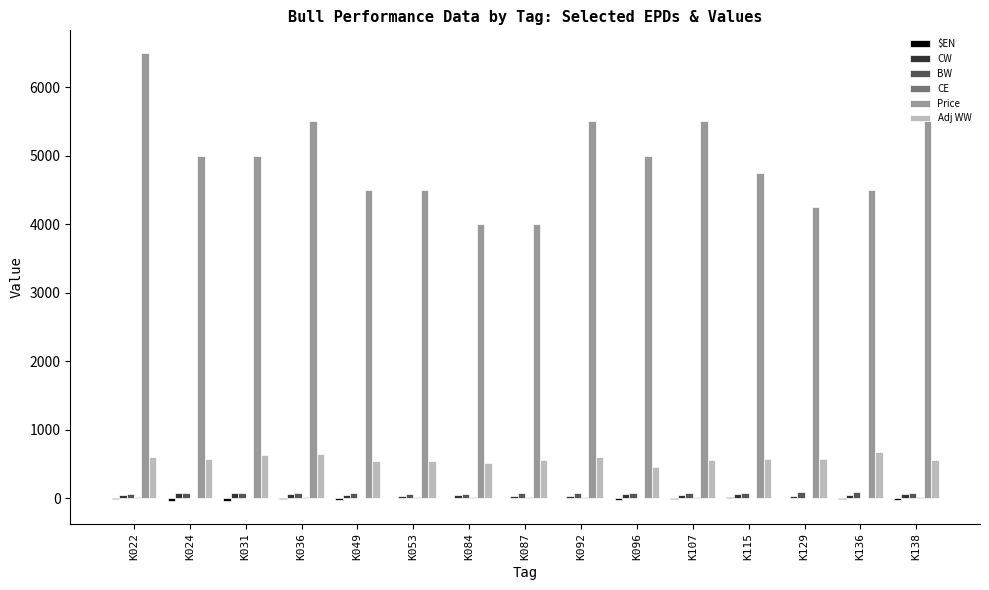

Which series changed the most between K024 and K129?

Price